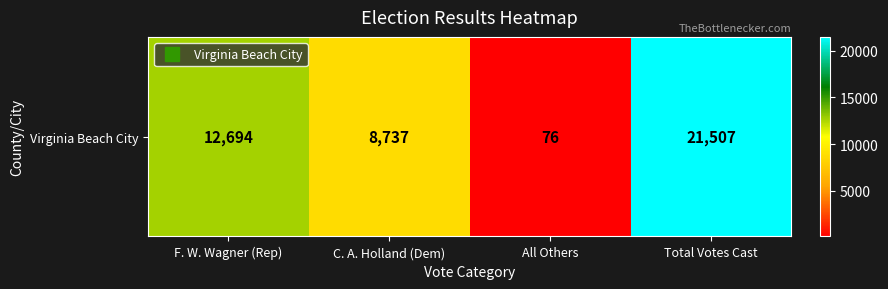

What is the difference between the maximum and minimum values?

21431